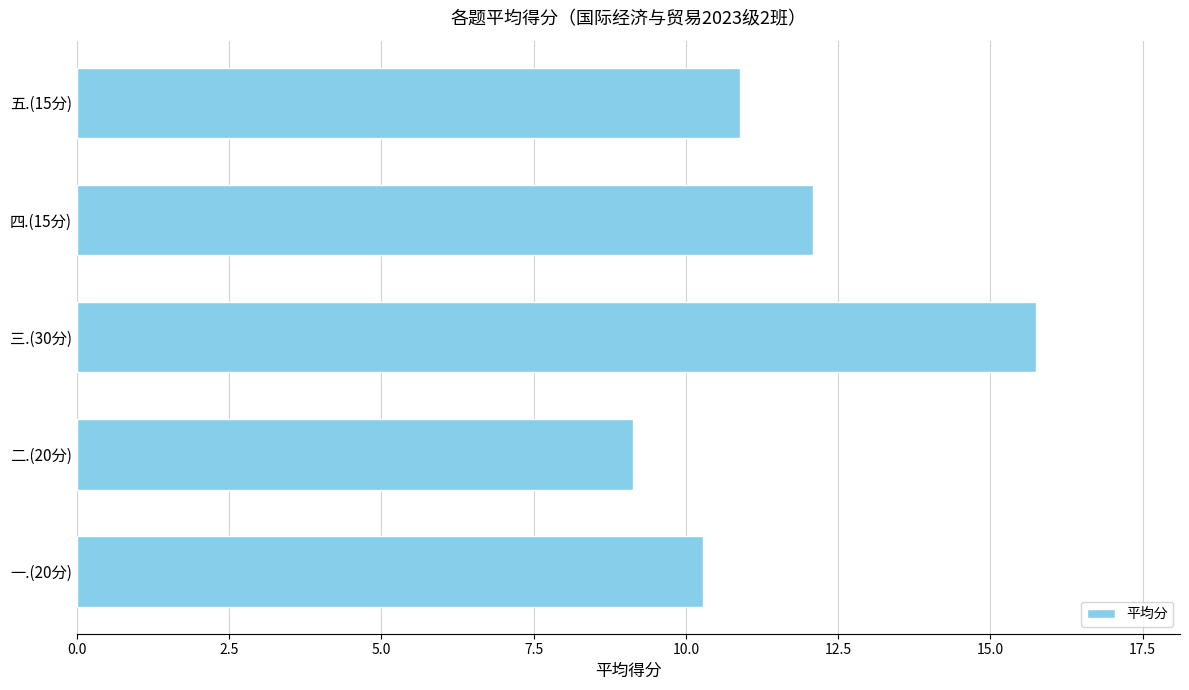

Reading top to bottom, what are all the values shown in this chart?

五.(15分)=10.9	四.(15分)=12.1	三.(30分)=15.8	二.(20分)=9.1	一.(20分)=10.3